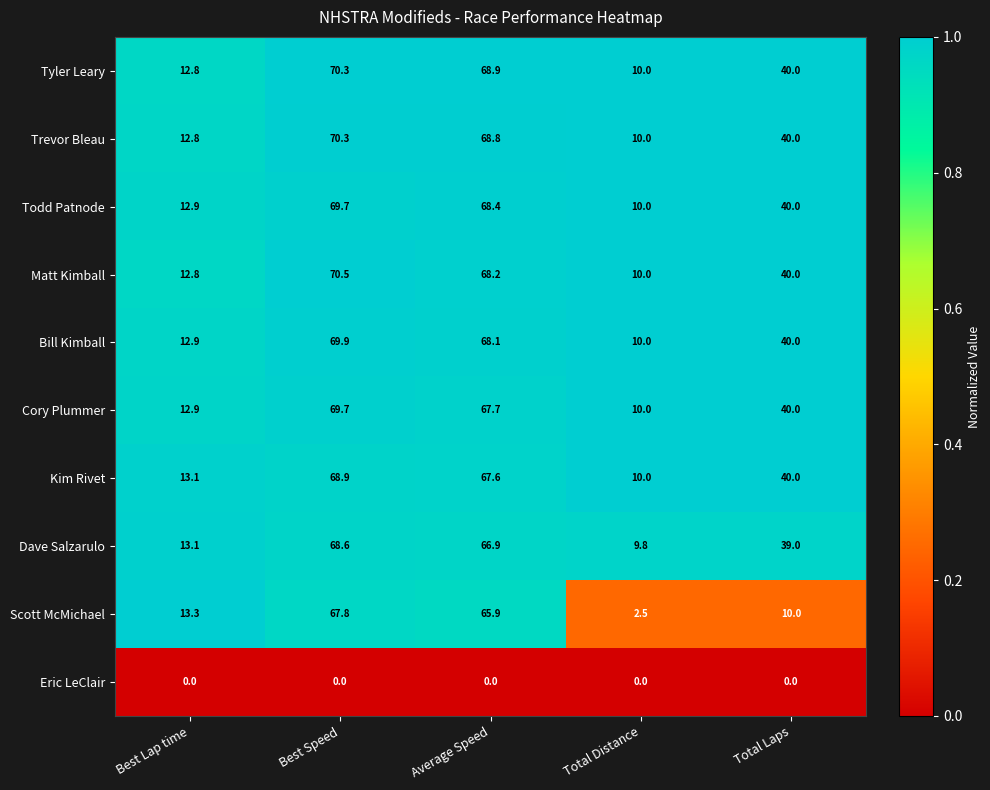

What is the minimum value for Todd Patnode?

10.0